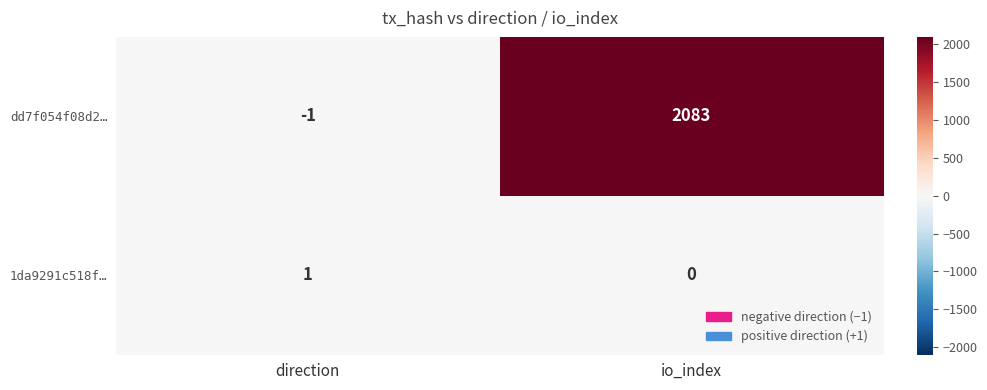

Reading left to right, transcribe all the data shown in this chart.

dd7f054f08d2…: direction=-1	io_index=2083
1da9291c518f…: direction=1	io_index=0